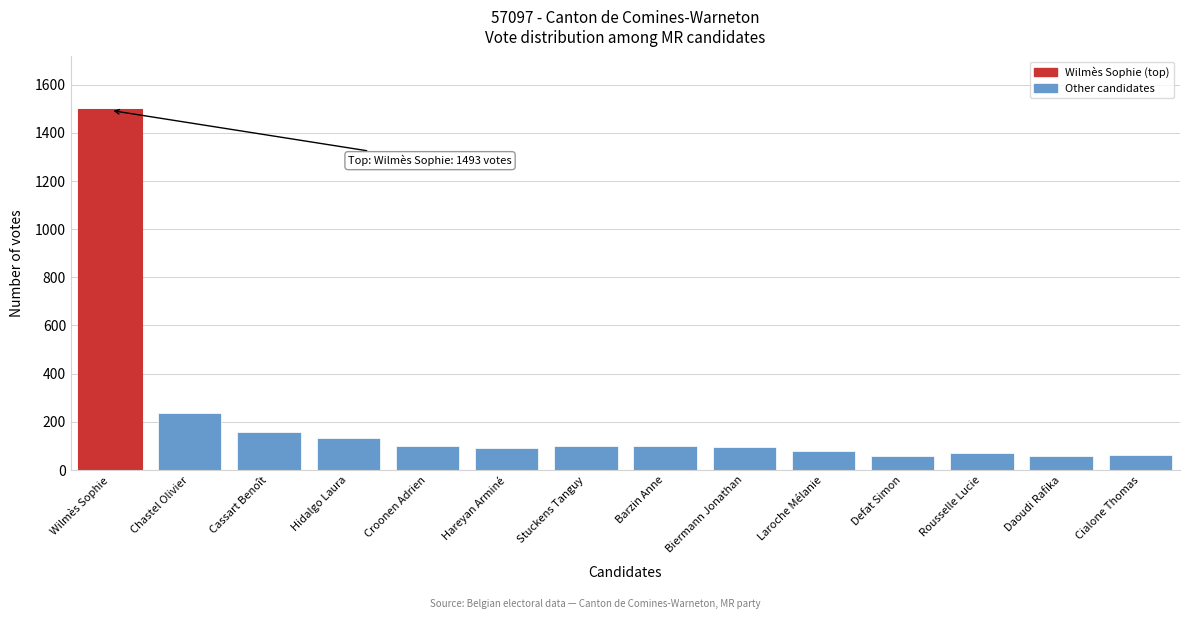

What is the label of the 11th bar from the left?

Defat Simon